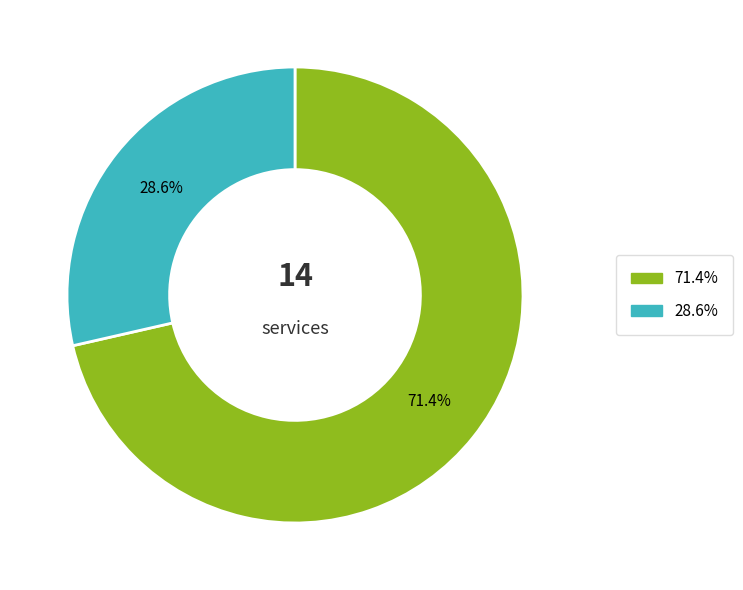

To the nearest percent, what is the average slice percentage?

50%